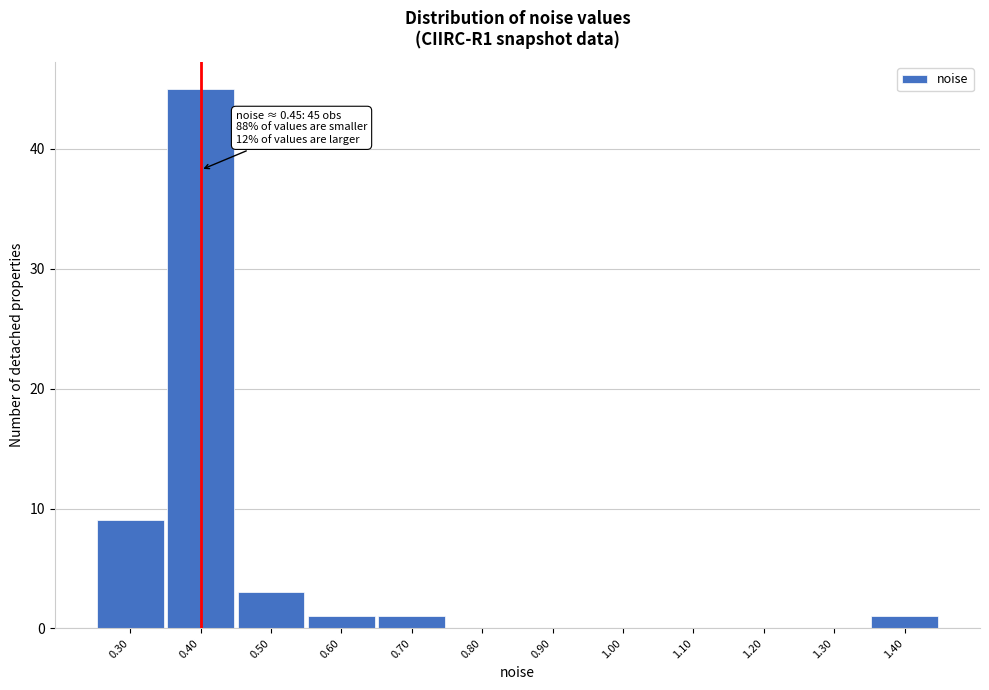

Reading left to right, what are all the values shown in this chart?

0.30=9	0.40=45	0.50=3	0.60=1	0.70=1	0.80=0	0.90=0	1.00=0	1.10=0	1.20=0	1.30=0	1.40=1